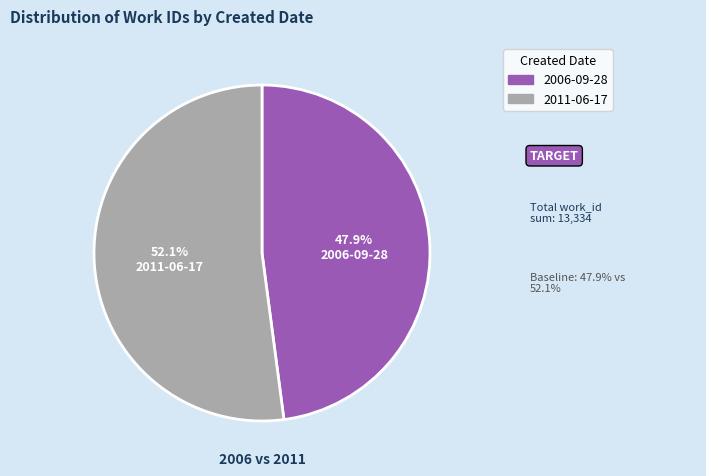

To the nearest percent, what is the average slice percentage?

50%